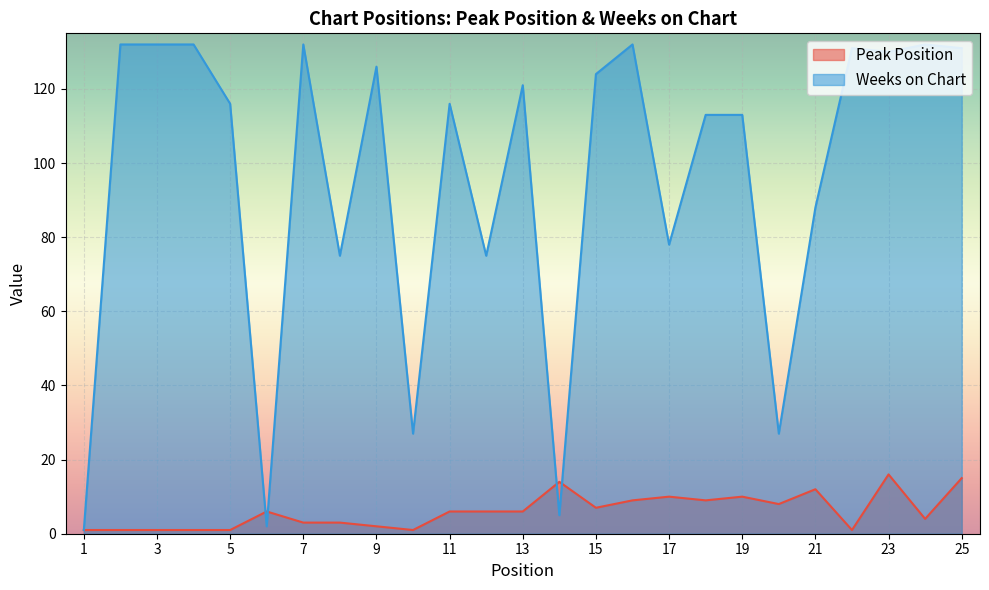

List the series in order of their overall mean, lowest first.

Peak Position, Weeks on Chart